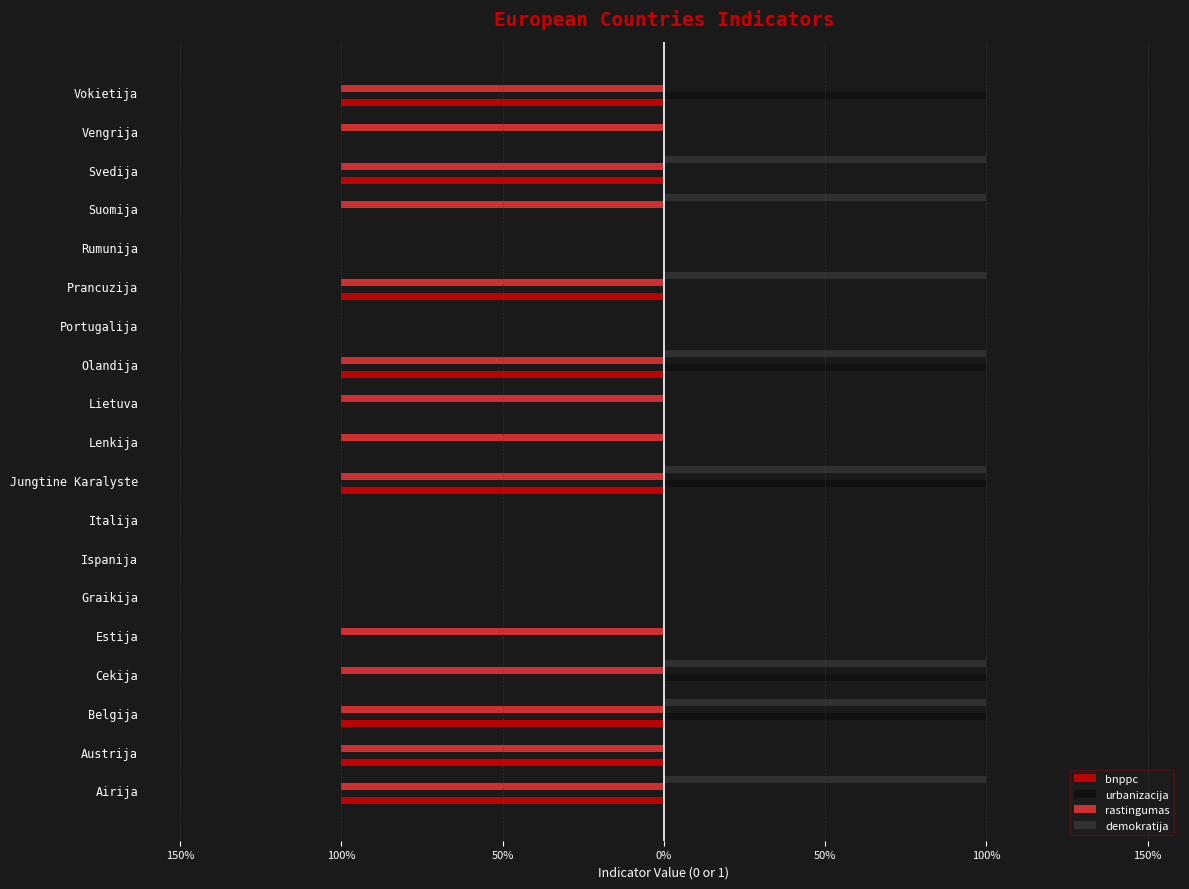

What are all the series names shown in the legend?

bnppc, urbanizacija, rastingumas, demokratija